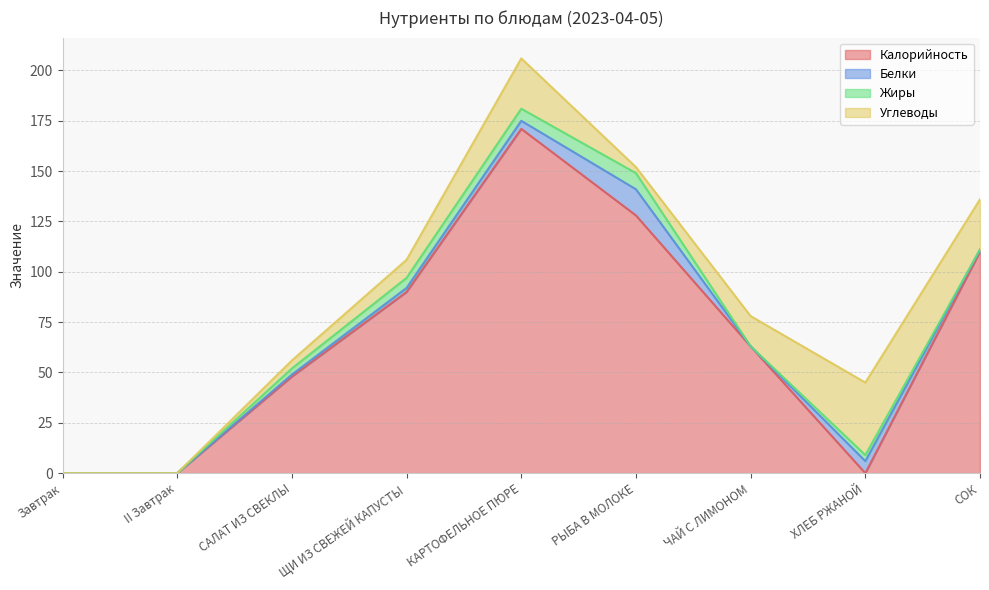

True or false: Жиры and Калорийность cross at least once.

True